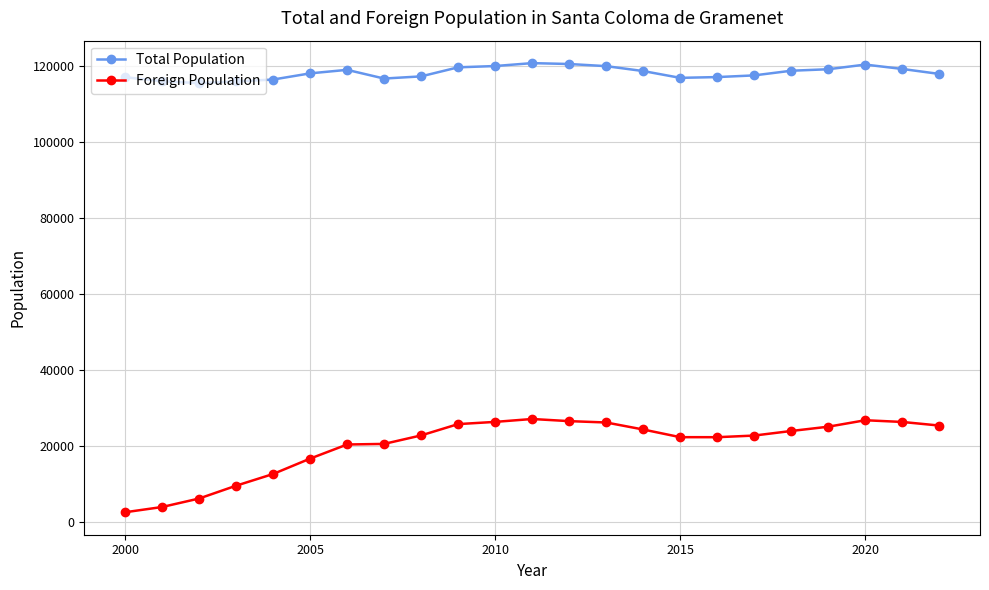

Which series has the largest range (max minus min)?

Foreign Population